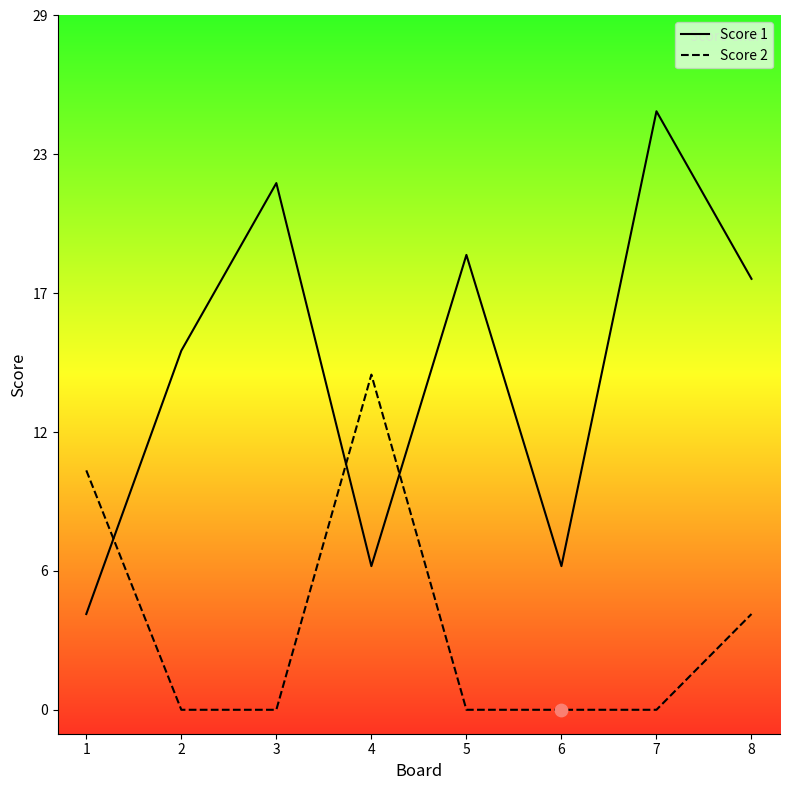

Which series has the largest total across all categories?

Score 1